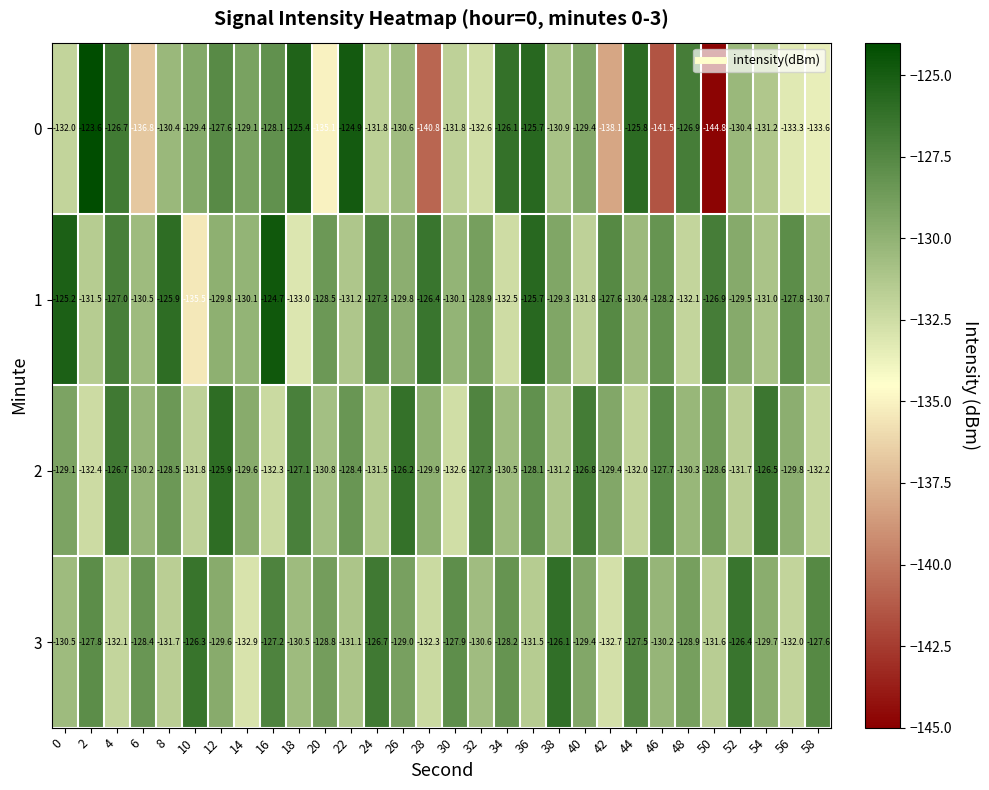

Which series has the widest spread of values?

0